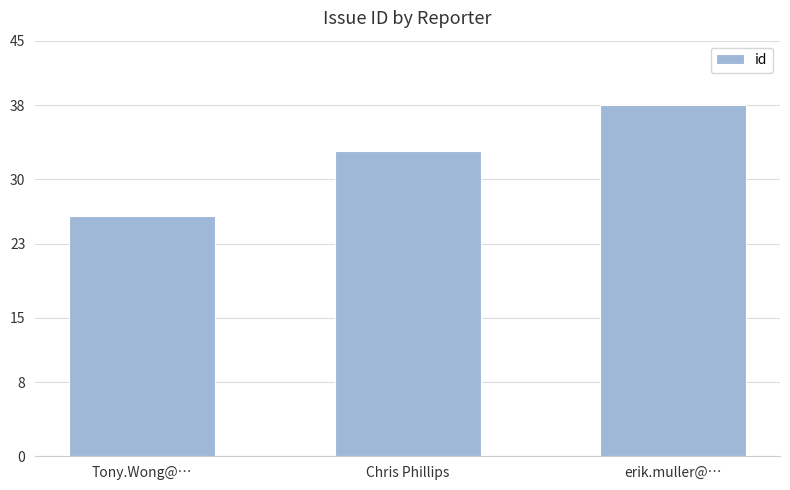

What is the minimum value shown in the chart?

26